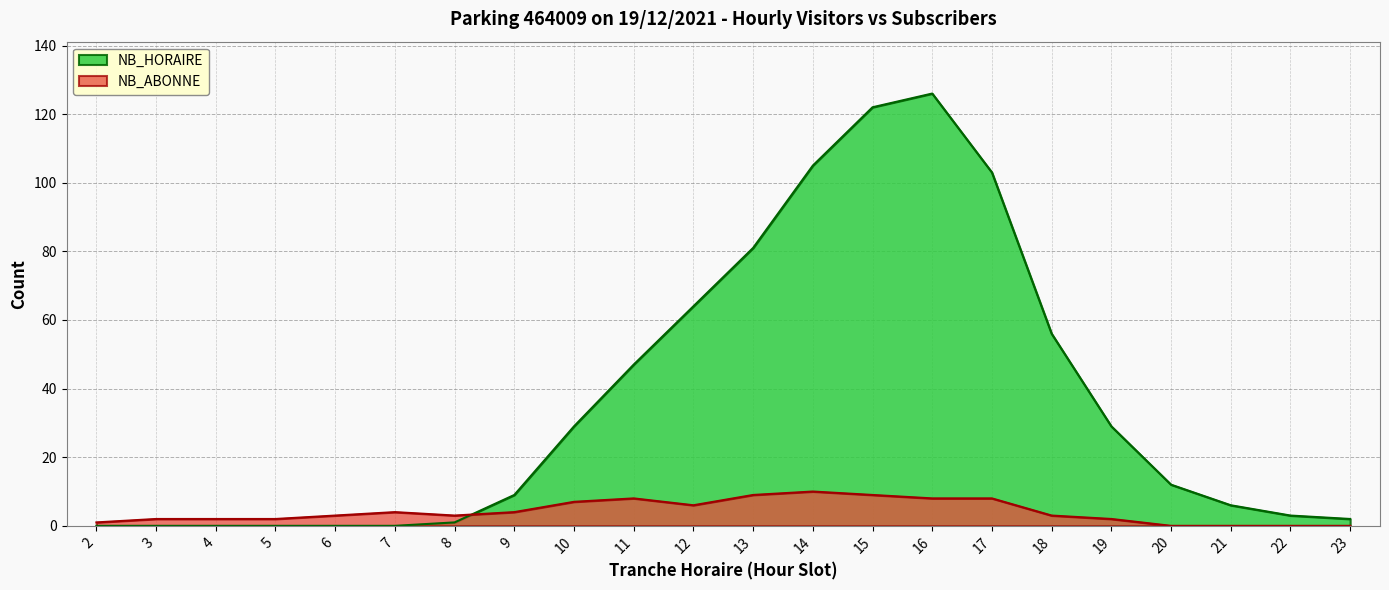

What is the difference between the maximum and minimum values in the NB_HORAIRE series?

126